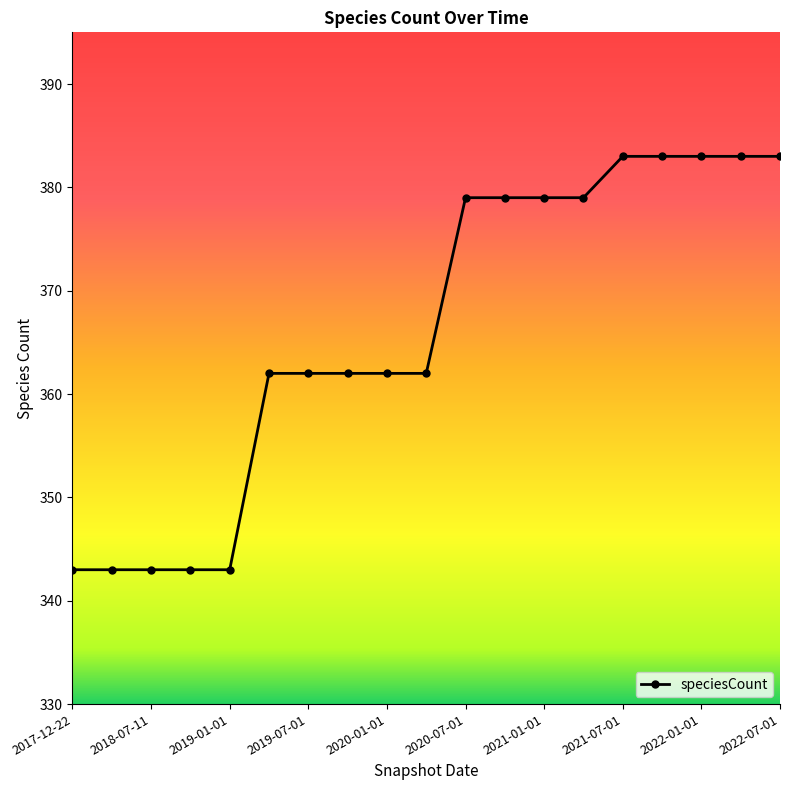

What is the value of the 14th point from the left?

379